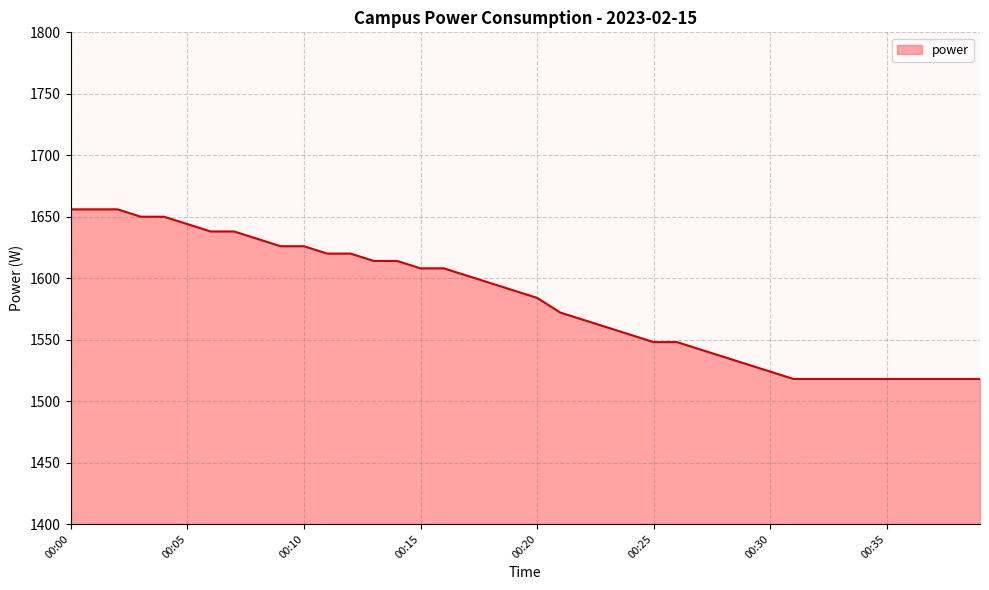

What is the difference between the maximum and minimum values?

138